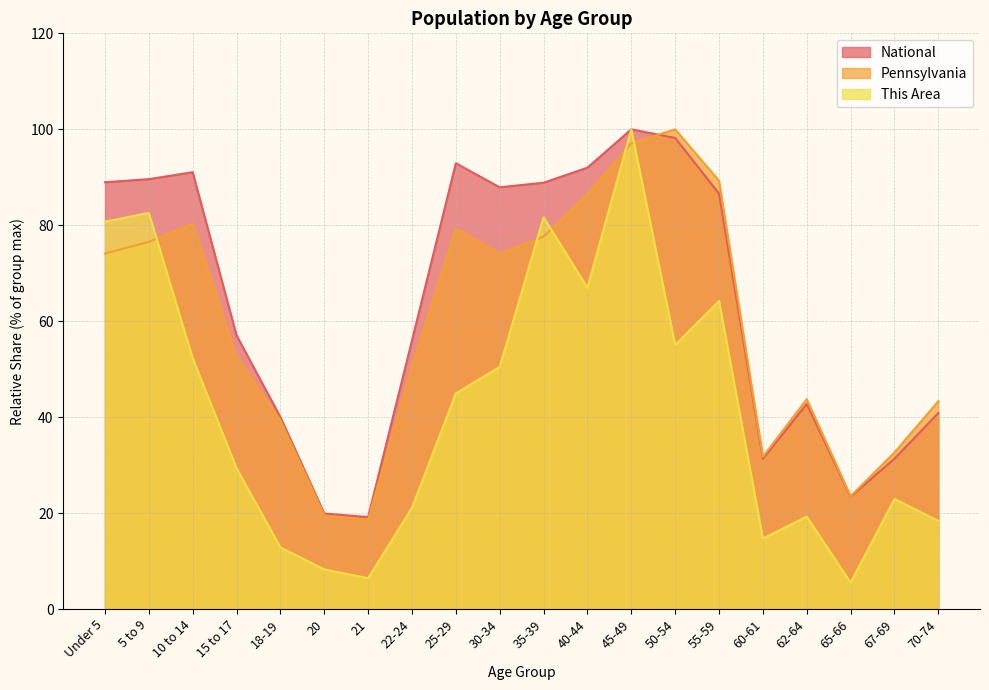

Rank the series by their maximum value, from highest to lowest.

This Area, Pennsylvania, National